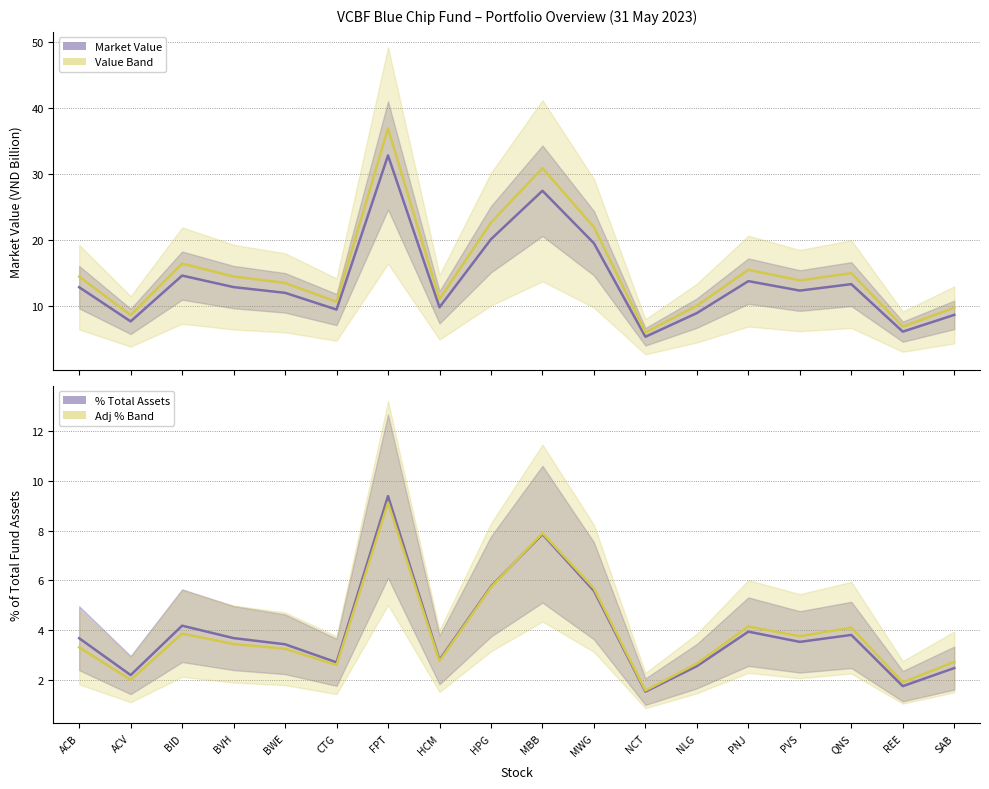

What is the difference between the maximum and minimum values in the Adj % Band series?

7.6